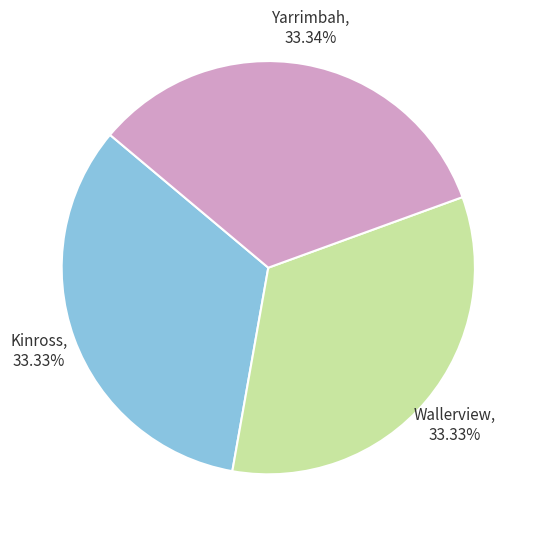

Does any single category account for the majority?

No